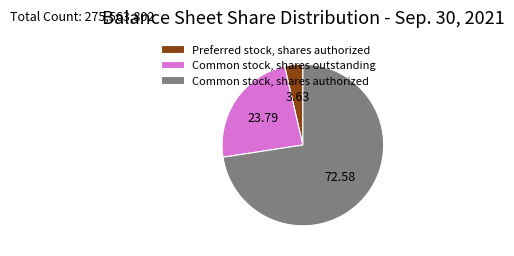

Rank the categories by value from lowest to highest.

Preferred stock, shares authorized, Common stock, shares outstanding, Common stock, shares authorized